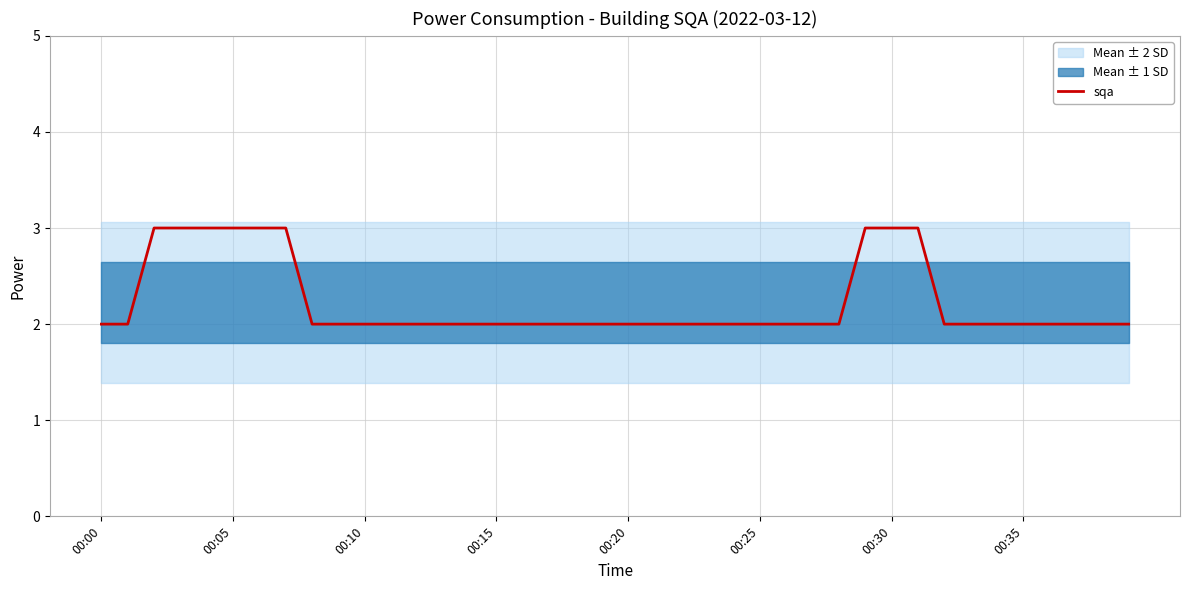

What is the ratio of the value at 18 to the value at 22?

1.0